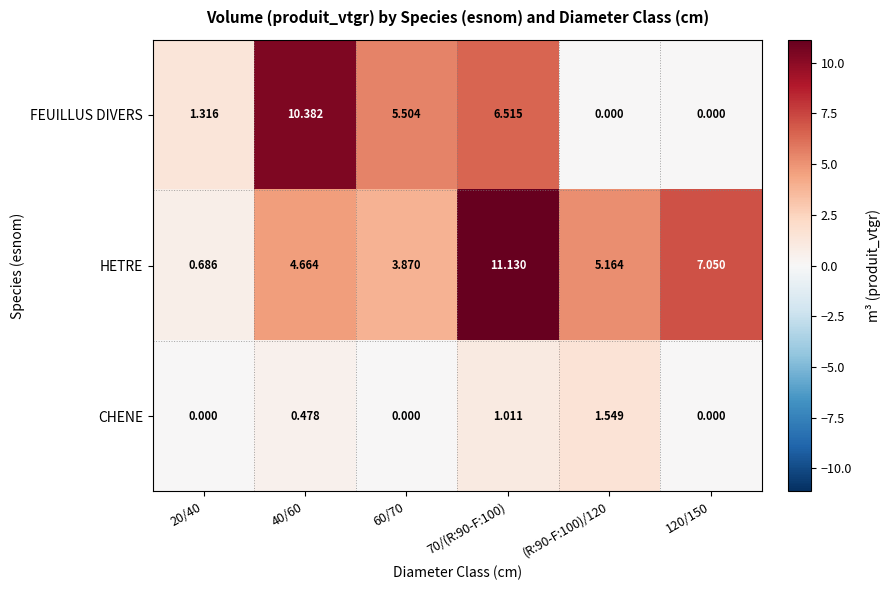

Count the number of data series in this chart.

3